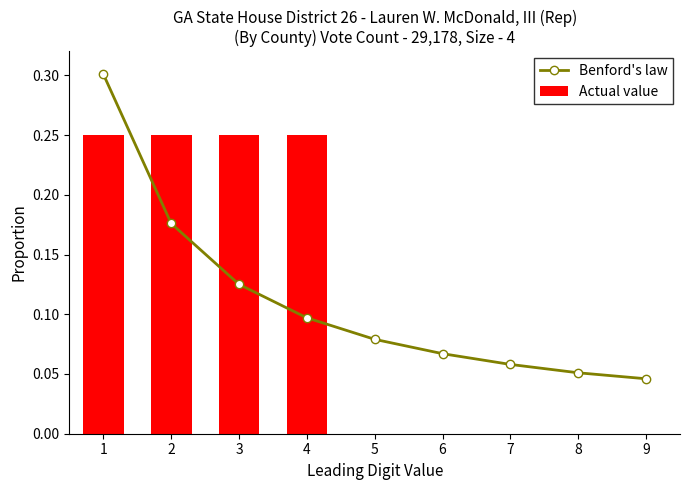

At how many categories does at least one series exceed 0?

9